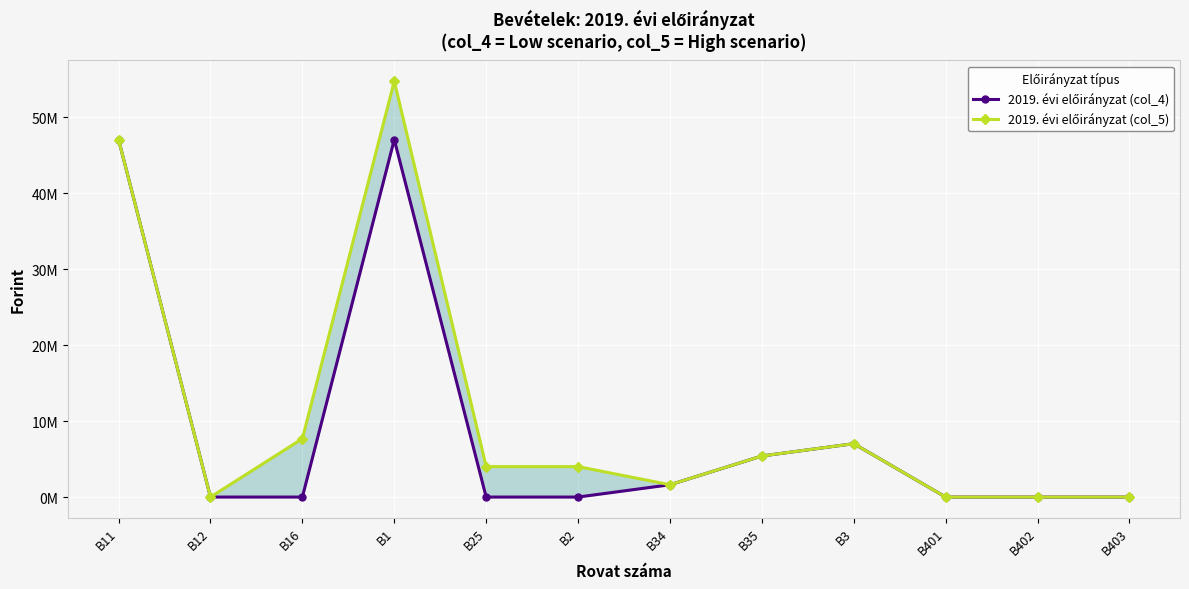

Which series changed the most between B402 and B403?

2019. évi előirányzat (col_4)